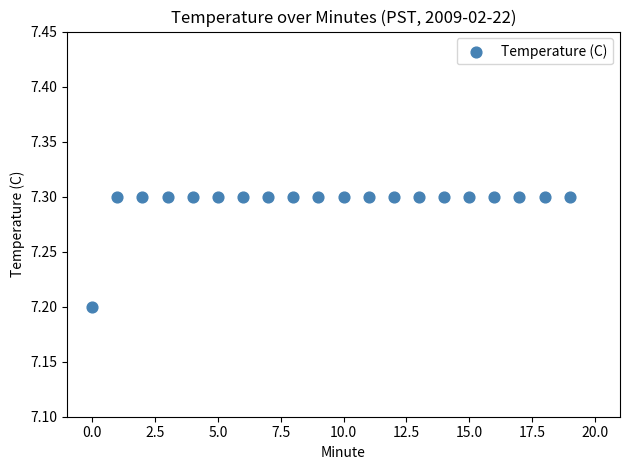

What Y value in the scatter plot is closest to 7?

7.2